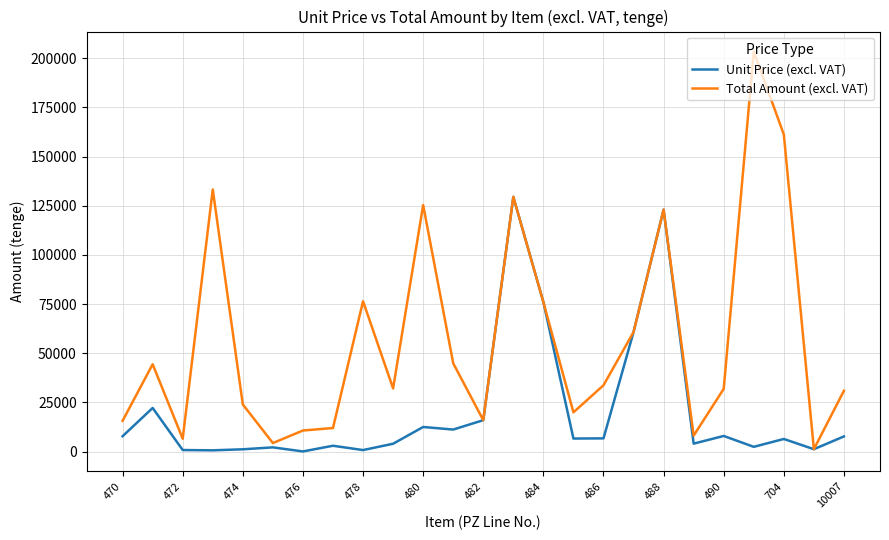

What is the highest value of the Unit Price (excl. VAT) series?

129548.0